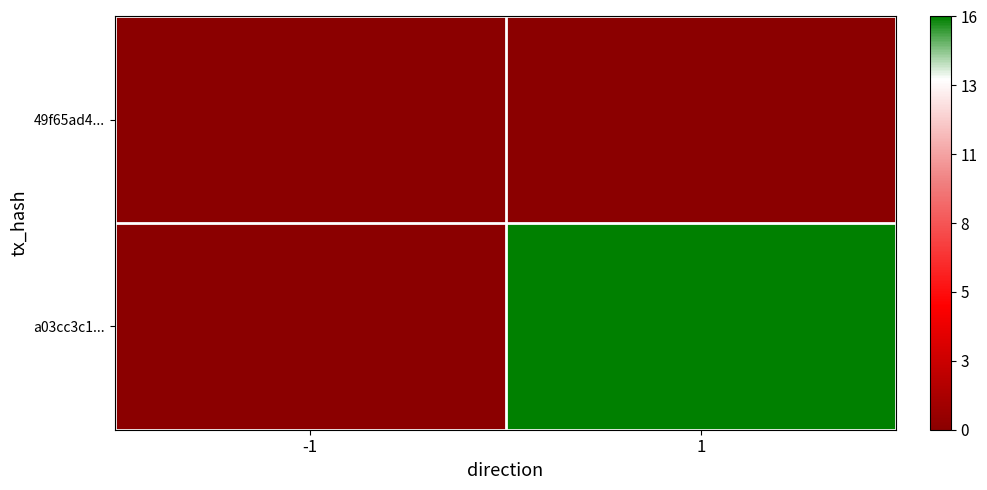

Reading left to right, transcribe all the data shown in this chart.

49f65ad4...: -1=0	1=0
a03cc3c1...: -1=0	1=16